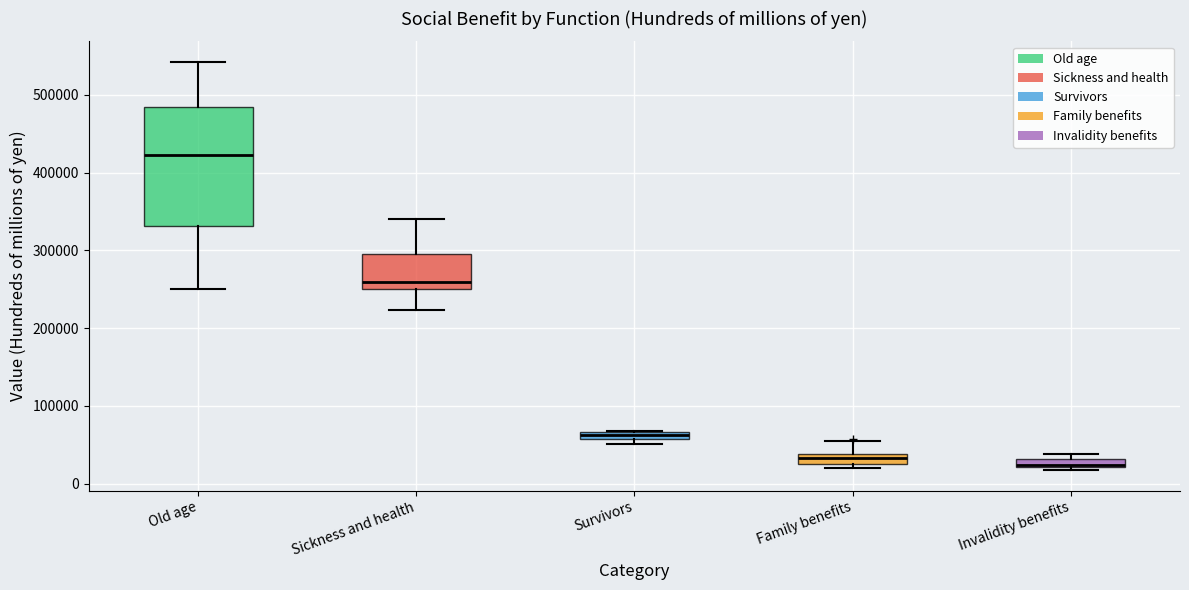

Which box's median line is the highest?

Old age